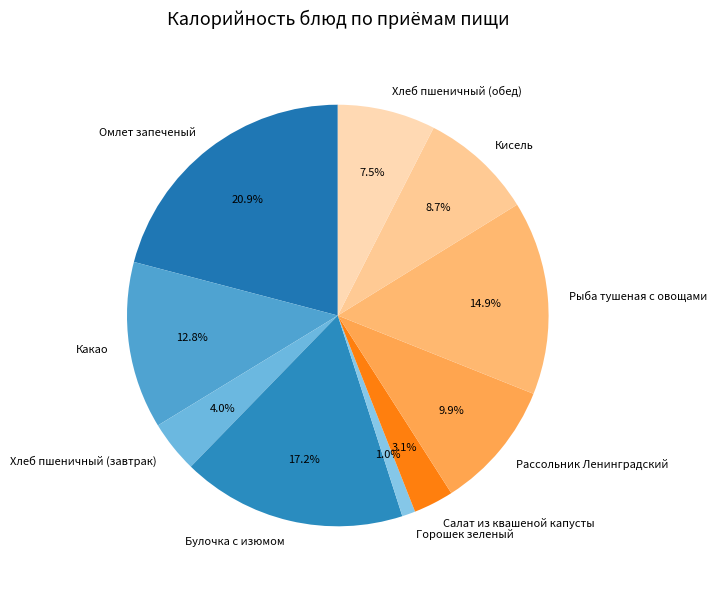

Between Булочка с изюмом and Хлеб пшеничный (завтрак), which is larger?

Булочка с изюмом